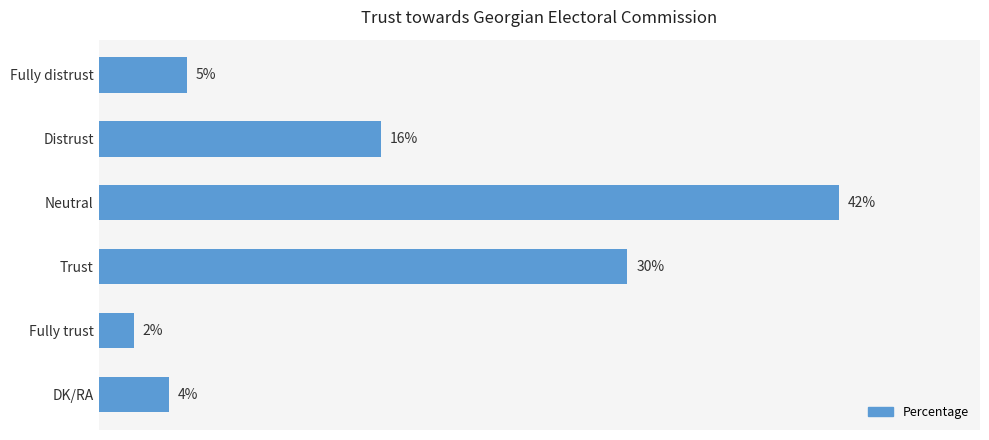

Between Fully trust and Fully distrust, which is larger?

Fully distrust